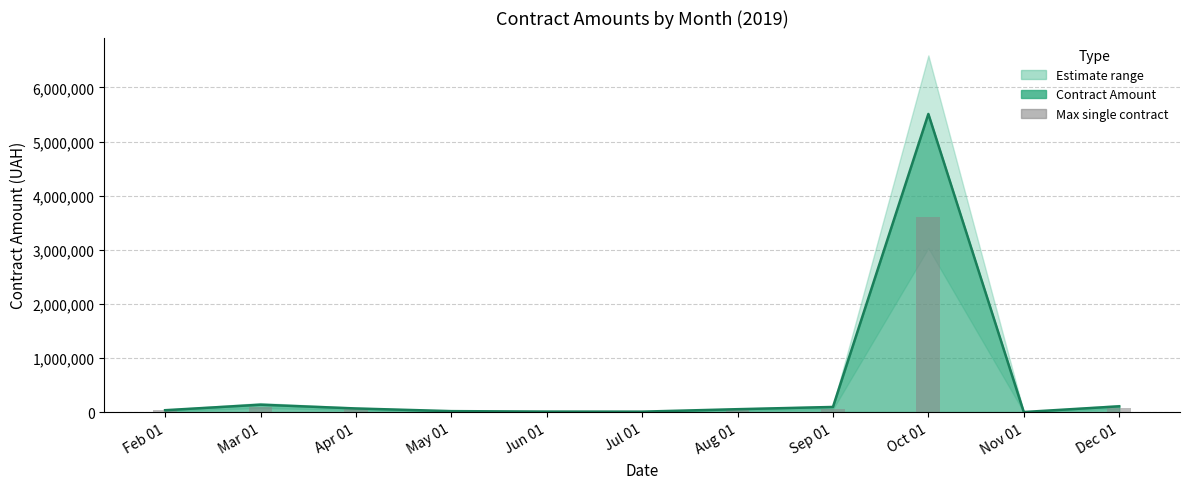

Which category has the lowest value across all series?

Nov 01